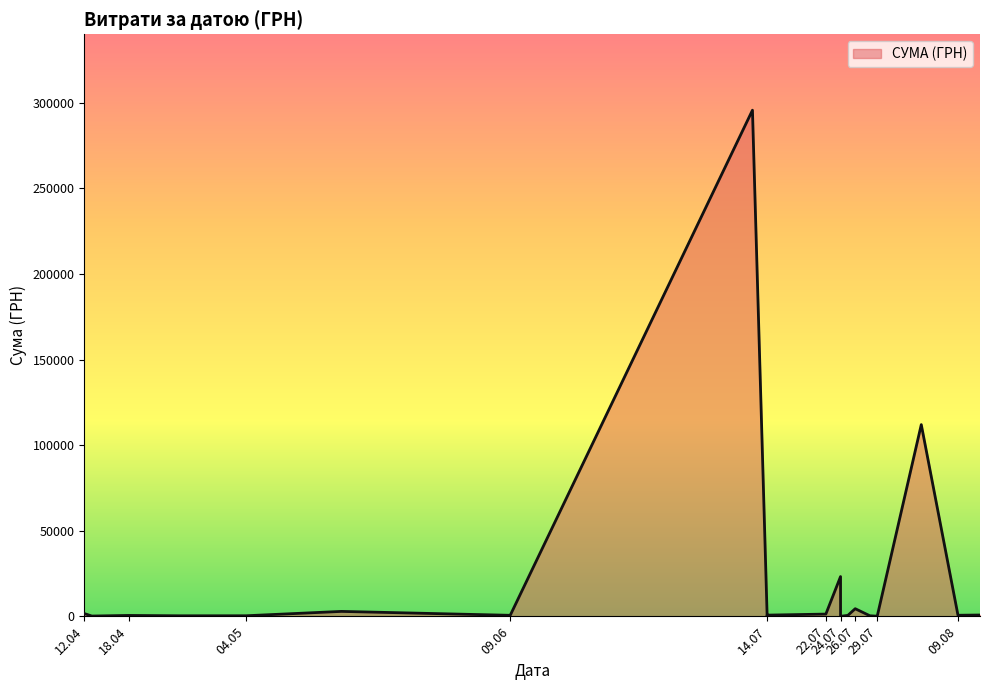

Which has a higher value, 24.07.2016 or 25.07.2016?

25.07.2016